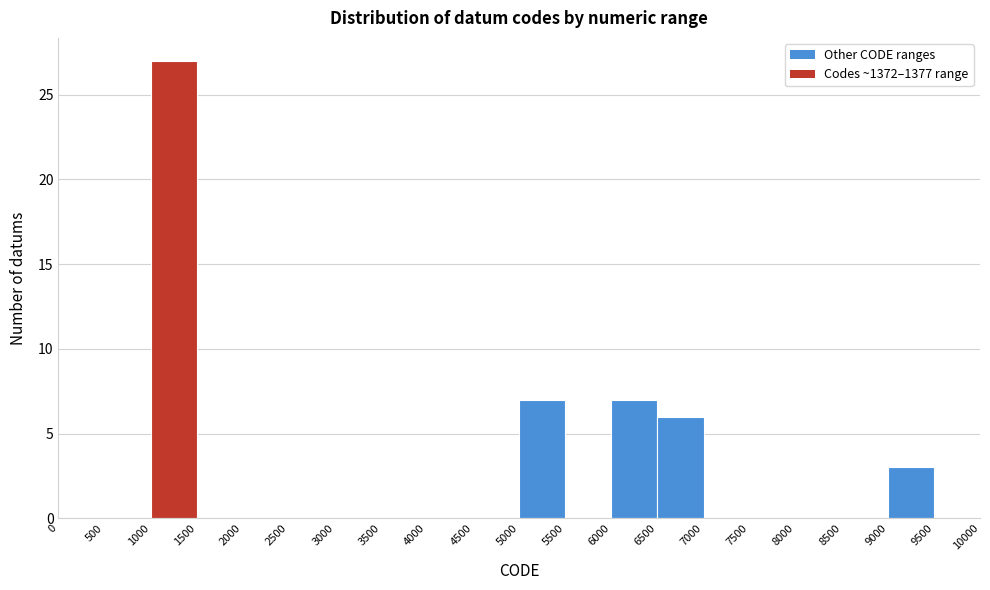

Over which range of the x-axis is the bar tallest?

1000 to 1500